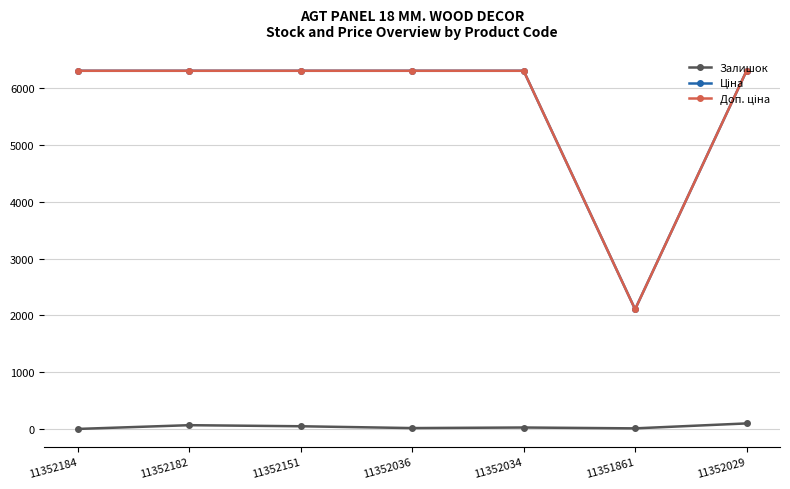

What is the maximum value shown in the chart?

6308.8